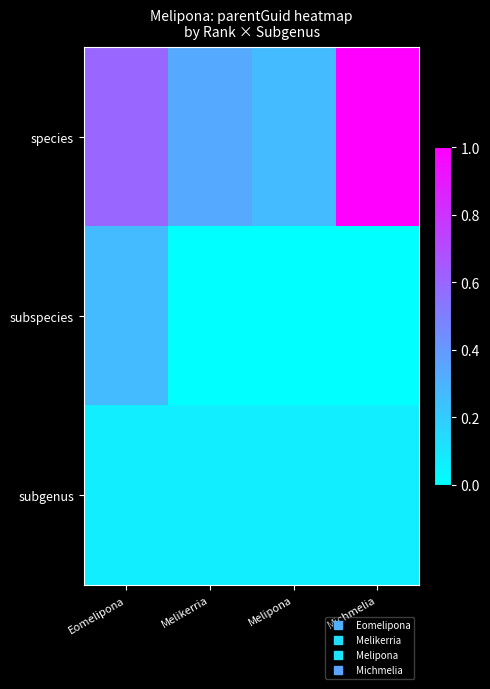

Reading left to right, extract all data points from this chart.

species: Eomelipona=0.6	Melikerria=0.3	Melipona=0.3	Michmelia=1.0
subspecies: Eomelipona=0.3	Melikerria=0.0	Melipona=0.0	Michmelia=0.0
subgenus: Eomelipona=0.1	Melikerria=0.1	Melipona=0.1	Michmelia=0.1